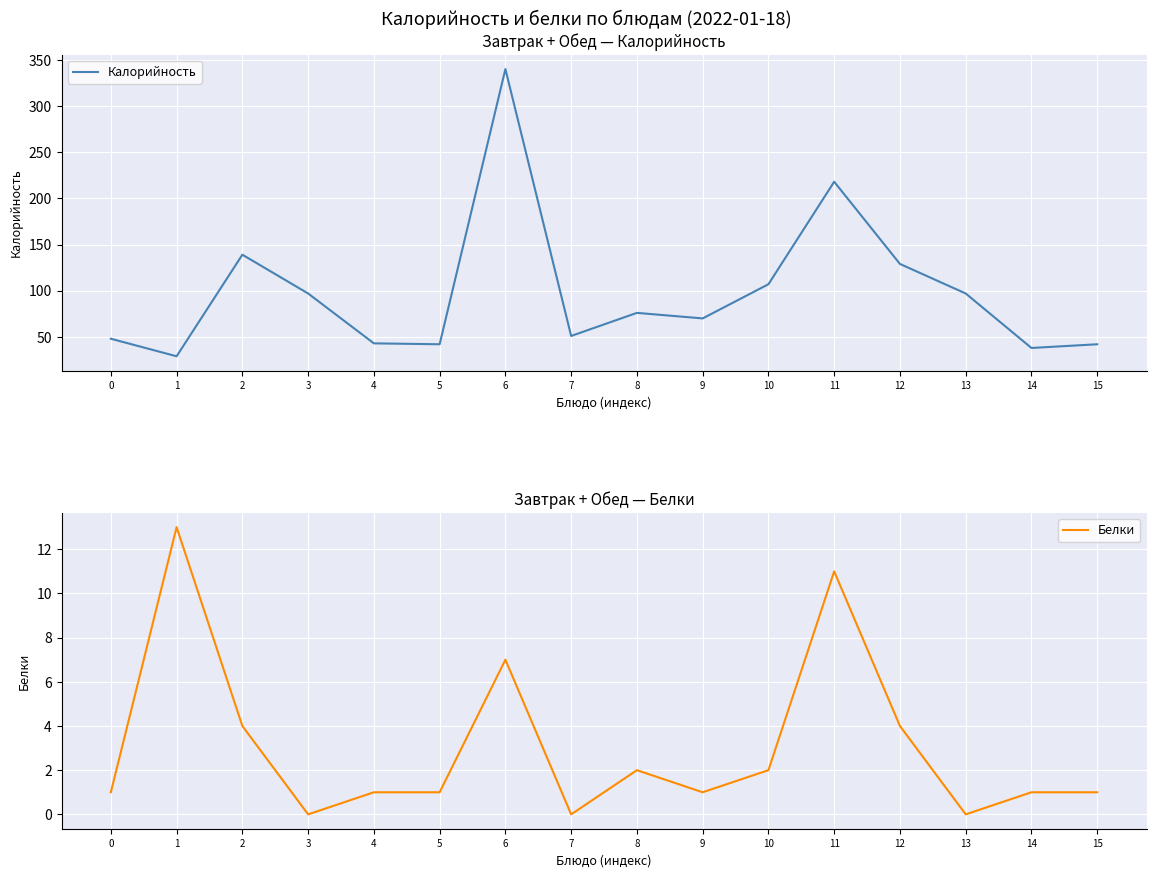

The Белки series shows -8 at 3. True or false?

False